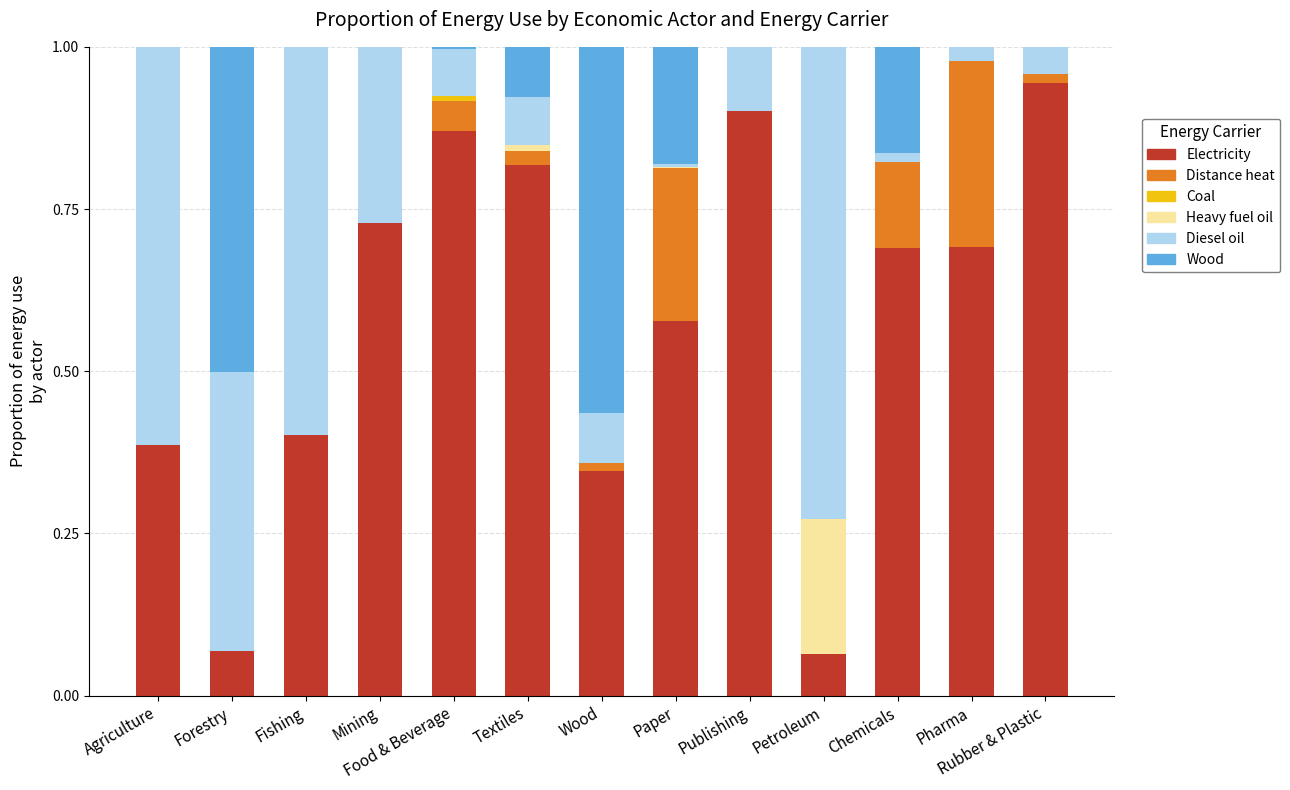

What is the total value across all series at Forestry?

1.0